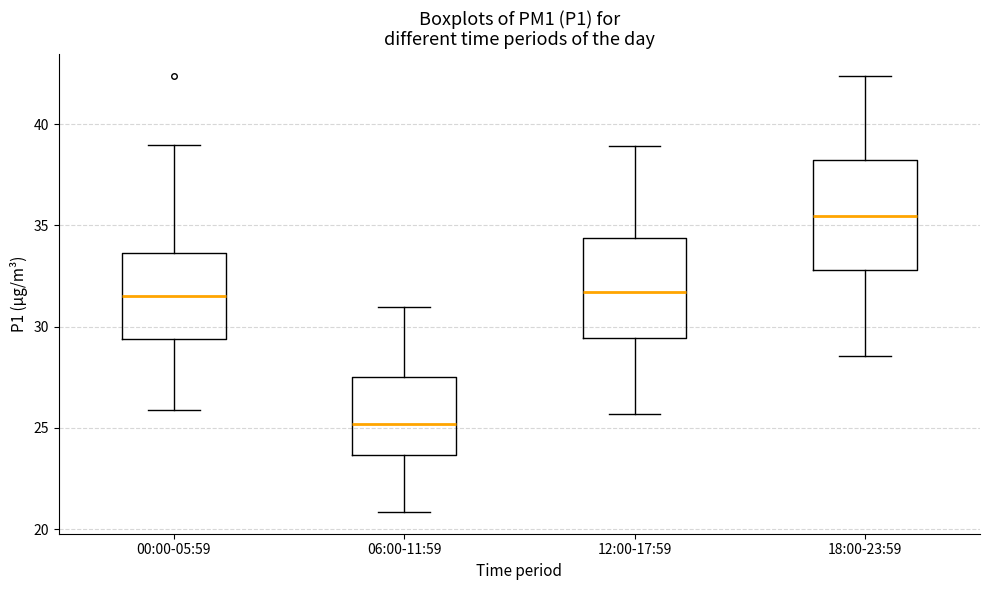

Reading left to right, transcribe this box plot: for each box, give where its median line is, the range the box spans, and where its two whiskers end, as read against the y-axis. The values are not printed on the chart, so give them approximately, as read against the axis.

00:00-05:59: median 31.5, box 29.5 to 33.5, whiskers 26.0 to 39.0
06:00-11:59: median 25.0, box 23.5 to 27.5, whiskers 21.0 to 31.0
12:00-17:59: median 31.5, box 29.5 to 34.5, whiskers 25.5 to 39.0
18:00-23:59: median 35.5, box 33.0 to 38.0, whiskers 28.5 to 42.5